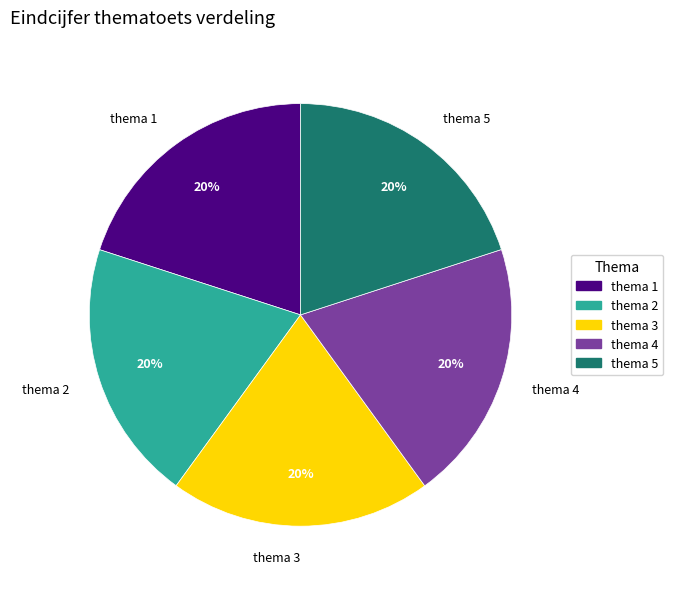

Approximately how many times larger is the value at thema 2 compared to thema 1?

1.0